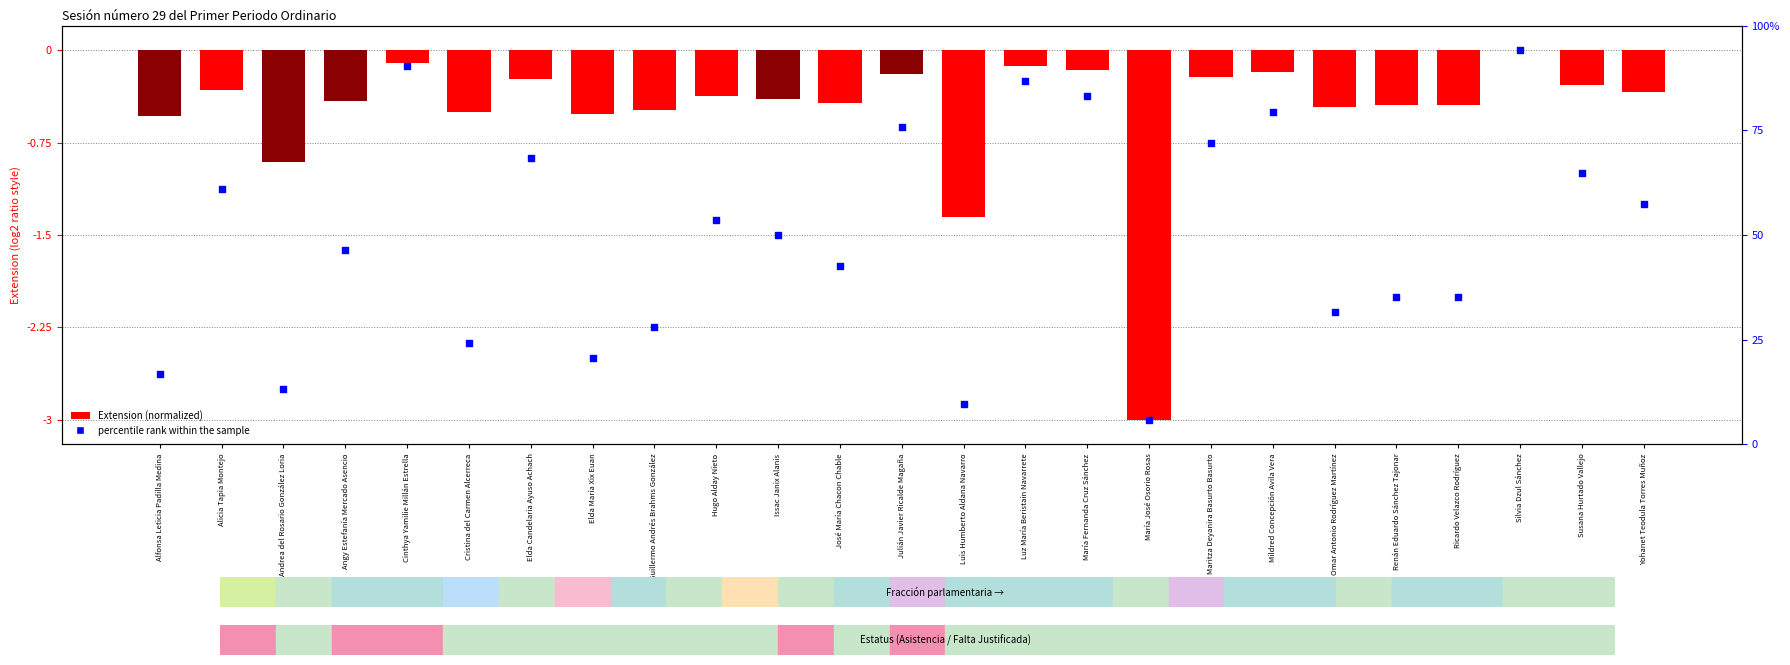

Is the value of percentile rank within the sample at Issac Janix Alanis greater than the value of Extension (normalized) at Maritza Deyanira Basurto Basurto?

No